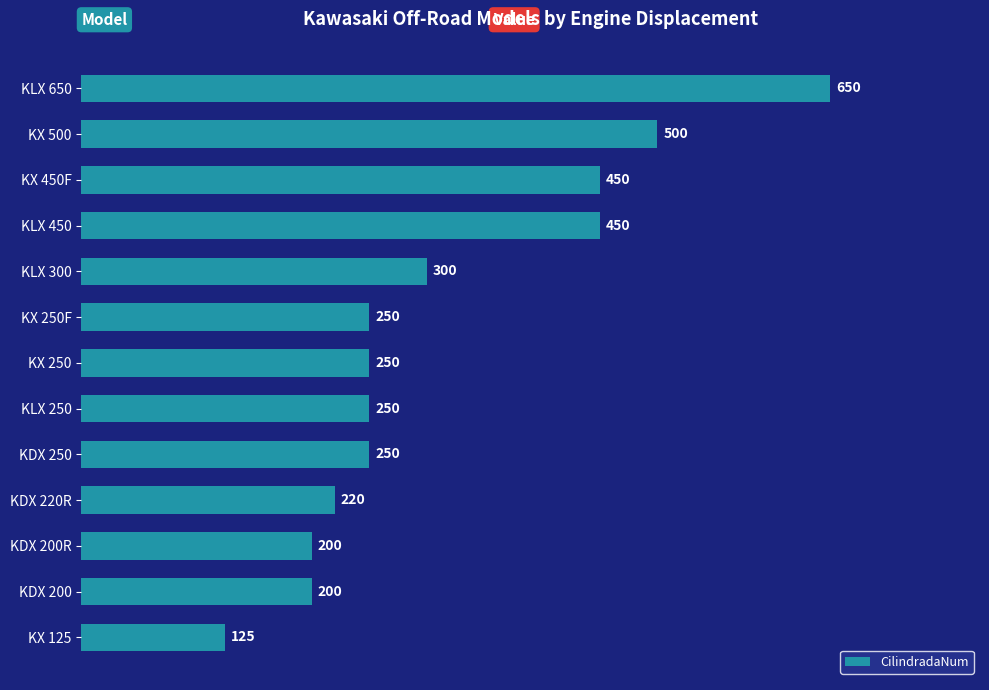

Reading bottom to top, what are all the values shown in this chart?

KX 125=125	KDX 200=200	KDX 200R=200	KDX 220R=220	KDX 250=250	KLX 250=250	KX 250=250	KX 250F=250	KLX 300=300	KLX 450=450	KX 450F=450	KX 500=500	KLX 650=650